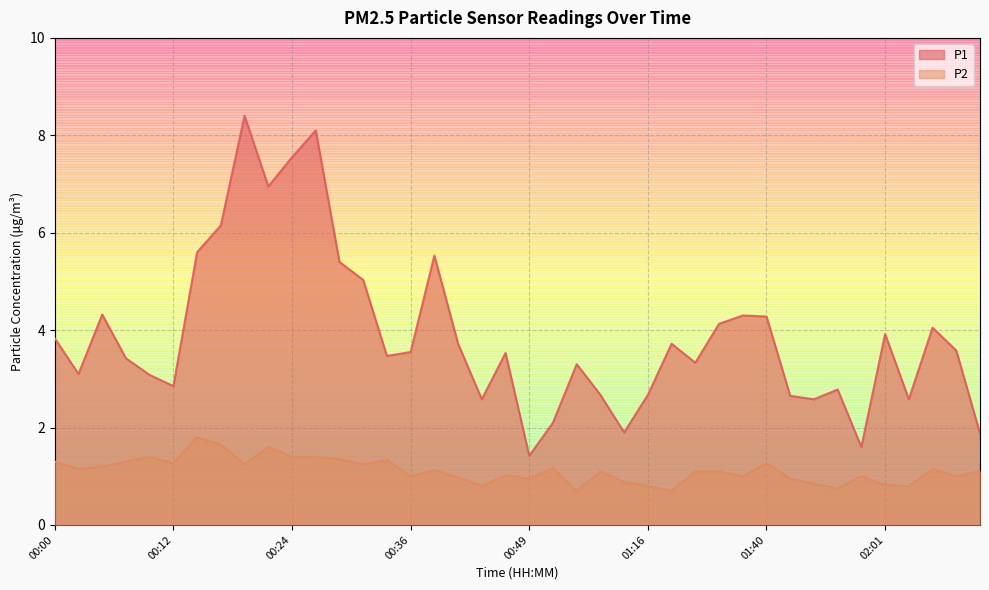

What is the label of the 10th point from the right?

01:40